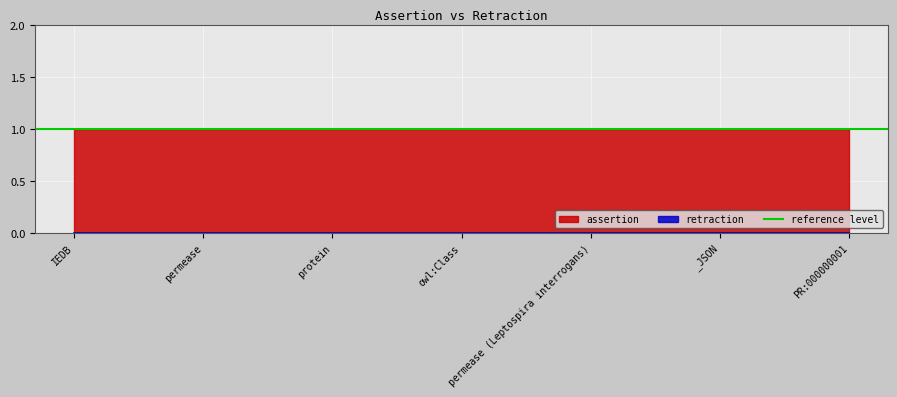

Reading right to left, transcribe all the data shown in this chart.

assertion: PR:000000001=1	_JSON=1	permease (Leptospira interrogans)=1	owl:Class=1	protein=1	permease=1	IEDB=1
retraction: PR:000000001=0	_JSON=0	permease (Leptospira interrogans)=0	owl:Class=0	protein=0	permease=0	IEDB=0